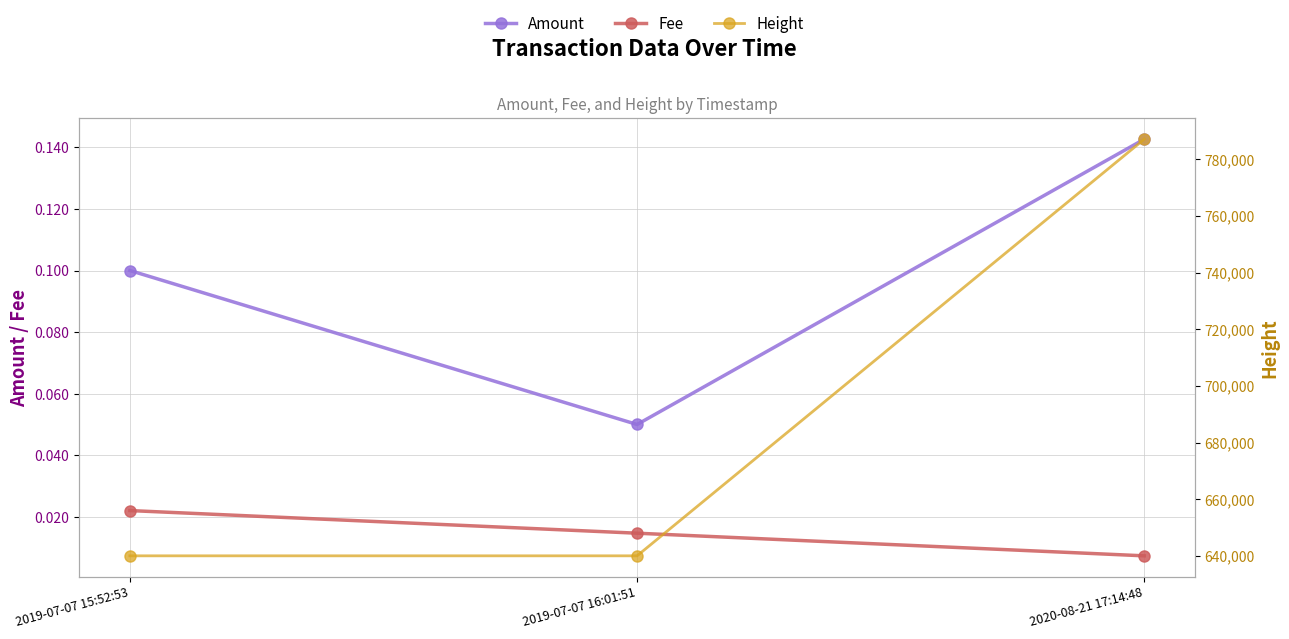

What position from the right is 2019-07-07 16:01:51?

2